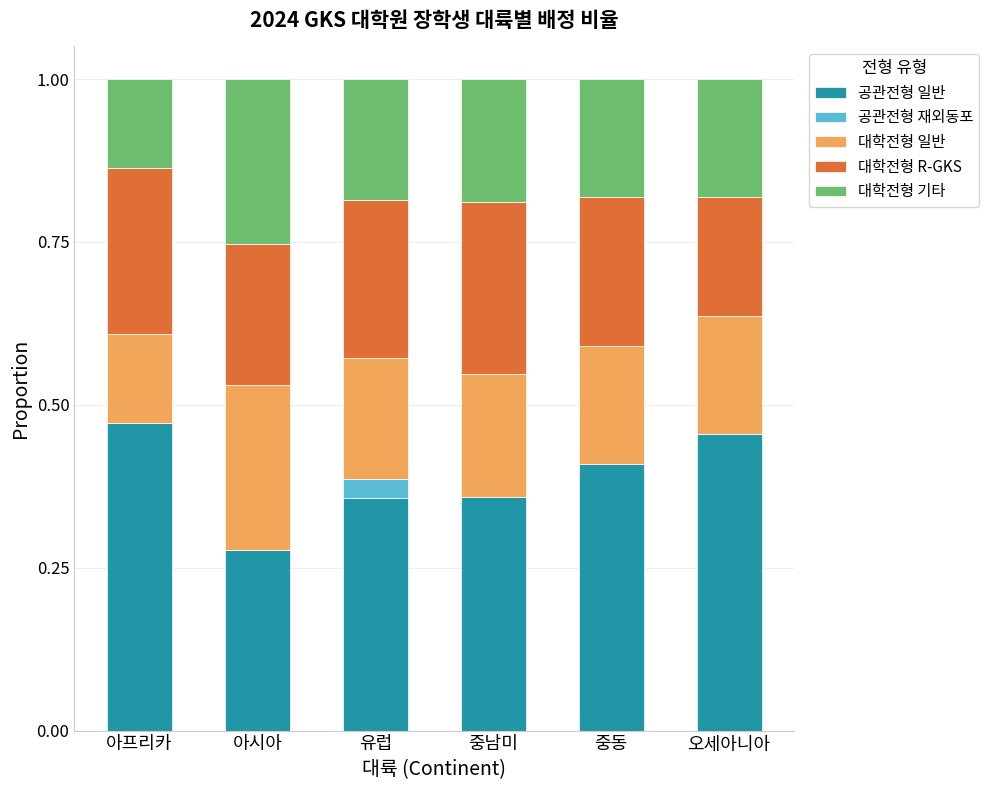

What is the sum of all 공관전형 일반 values?

2.3